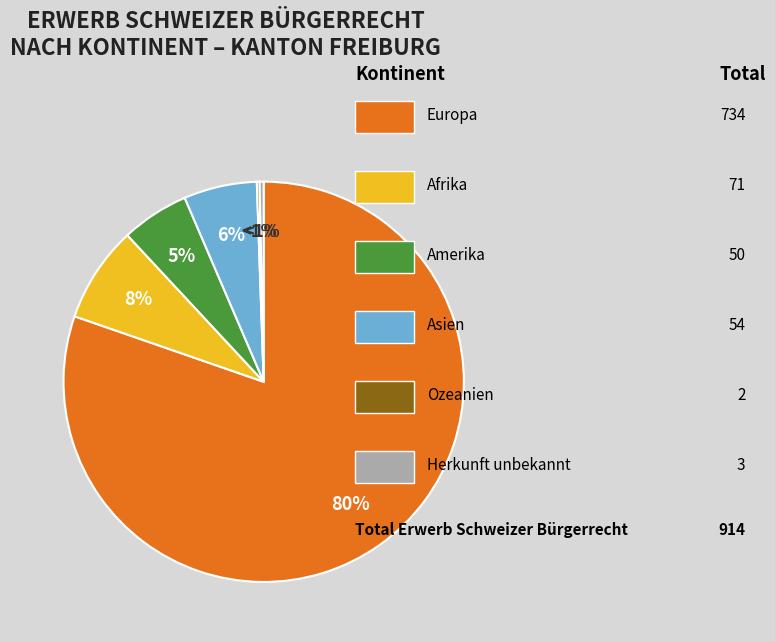

What is the largest slice in the pie chart?

Europa